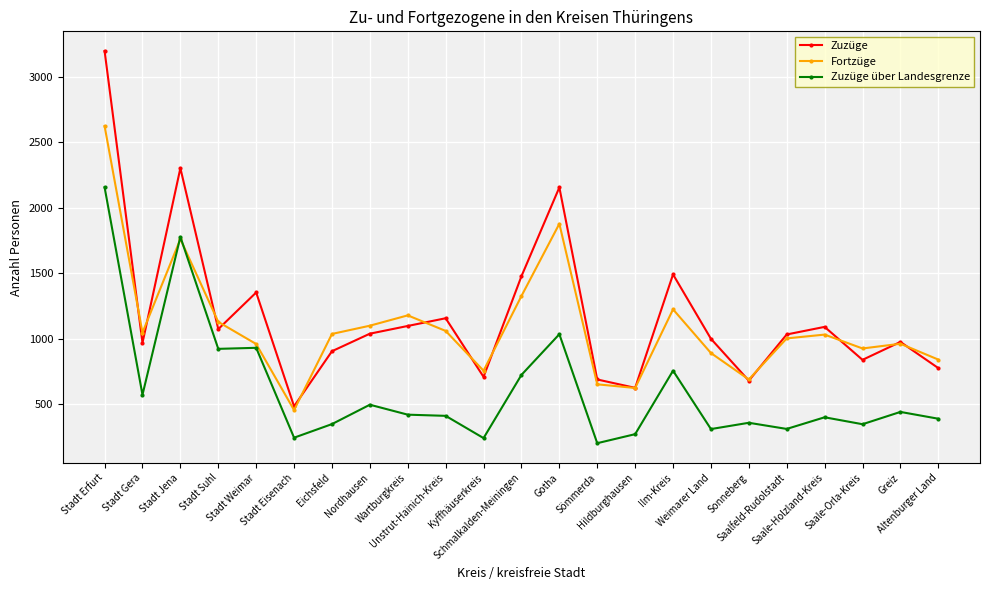

Which series has the largest range (max minus min)?

Zuzüge